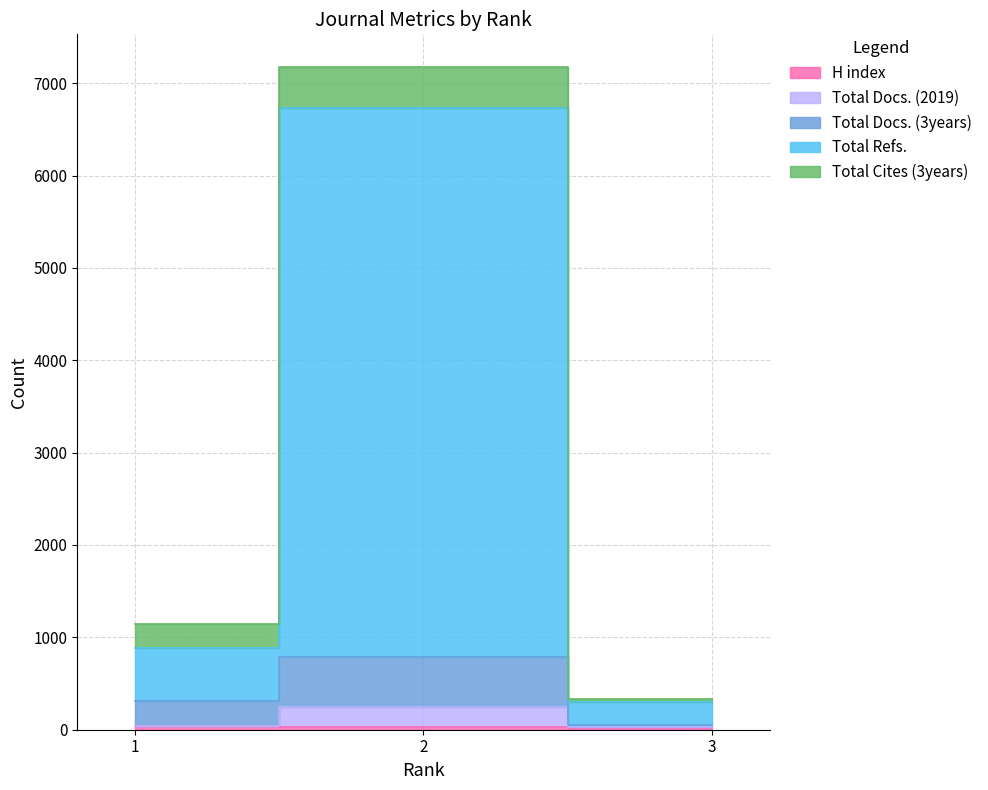

The Total Refs. series shows 3399 at 2. True or false?

False